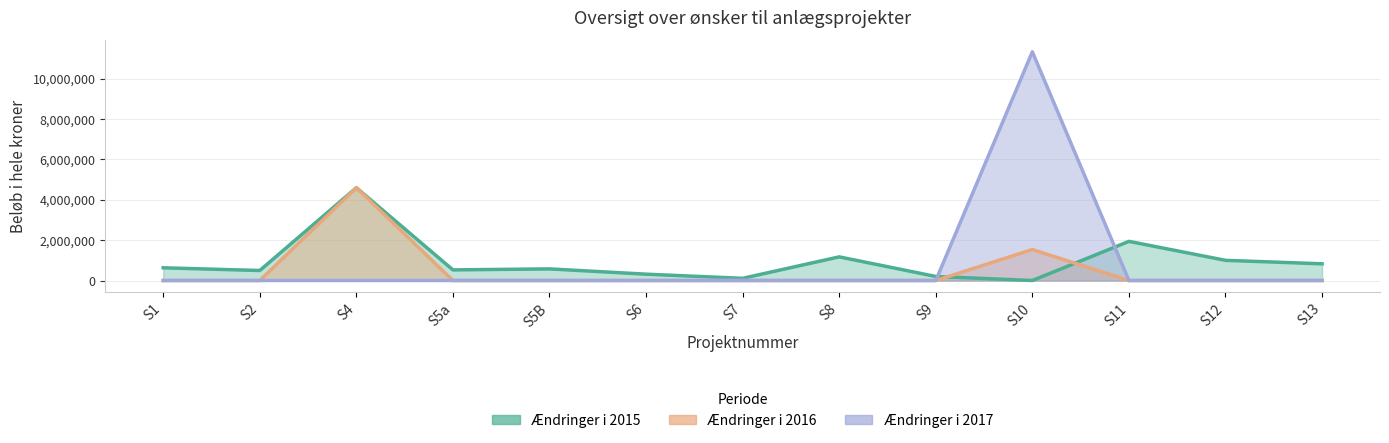

How many interior local peaks does the Ændringer i 2016 series have?

2